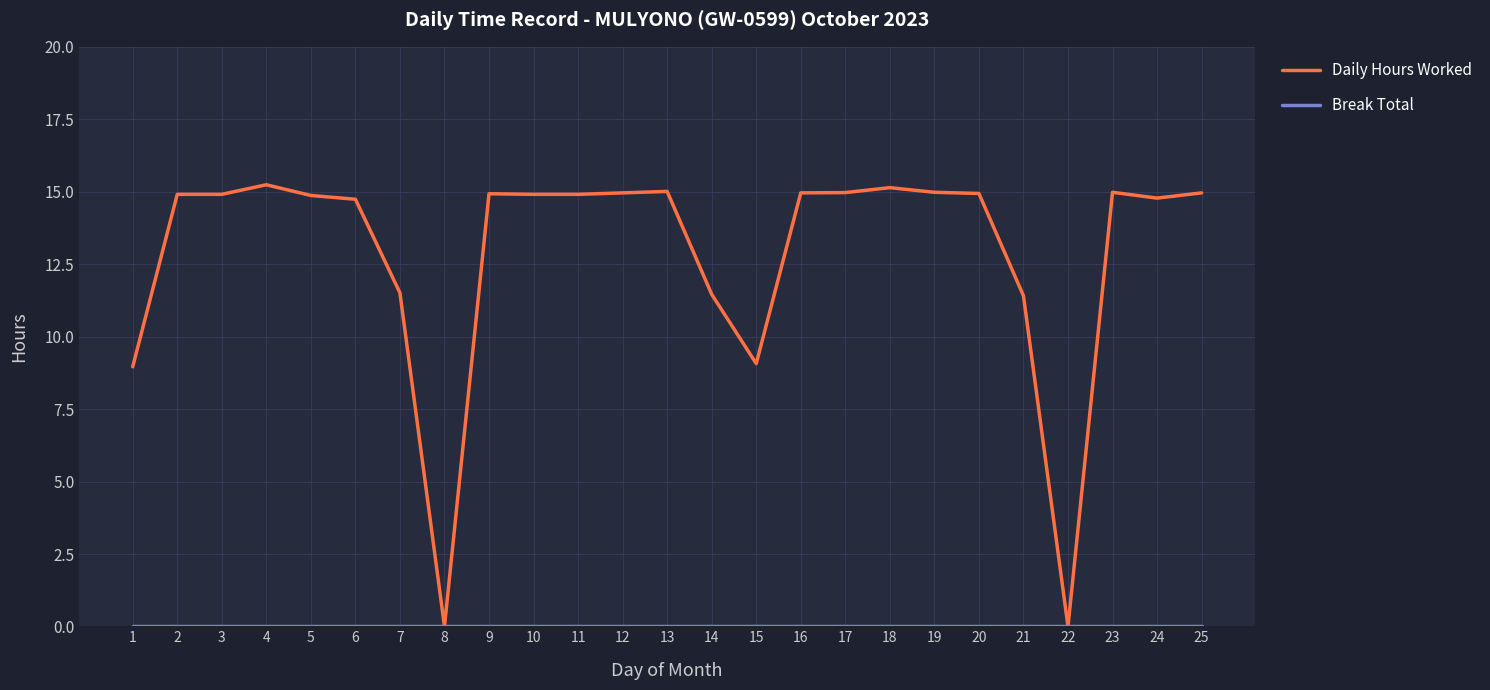

Which series has the largest total across all categories?

Daily Hours Worked